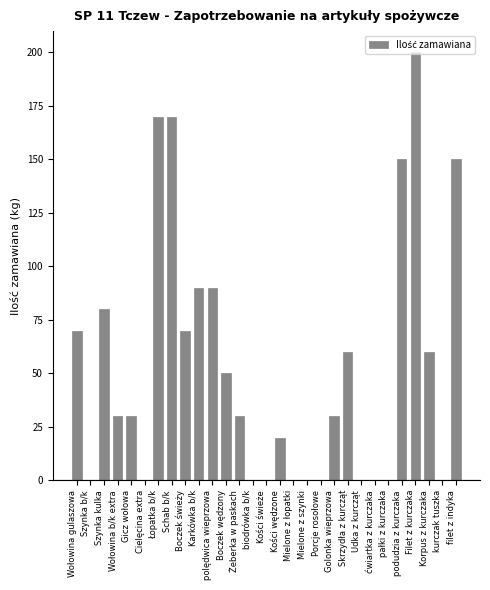

What is the sum of the values at Szynka kulka and Golonka wieprzowa?

110